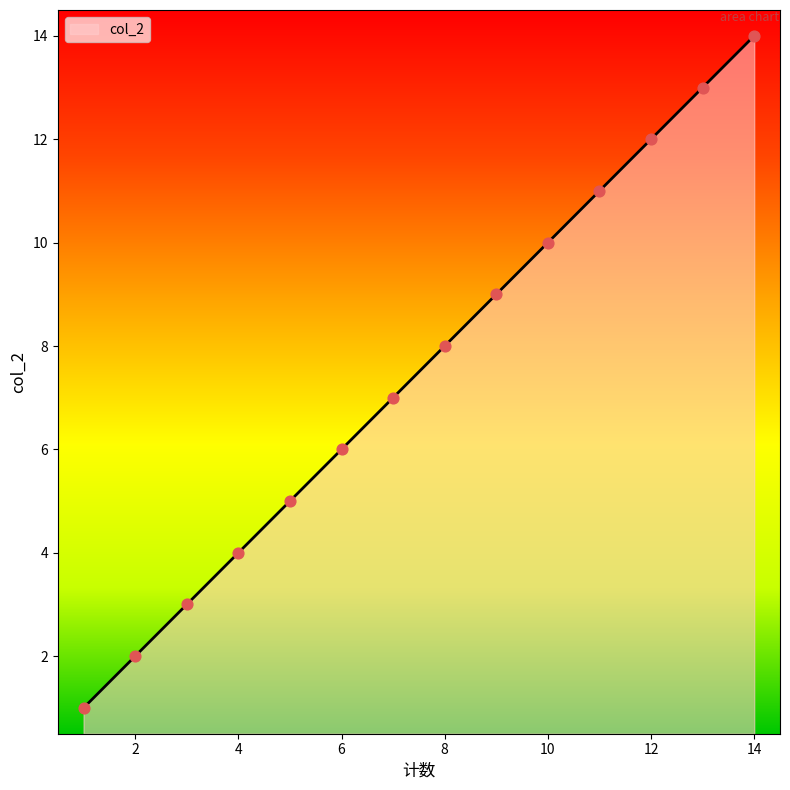

What is the greatest value displayed?

14